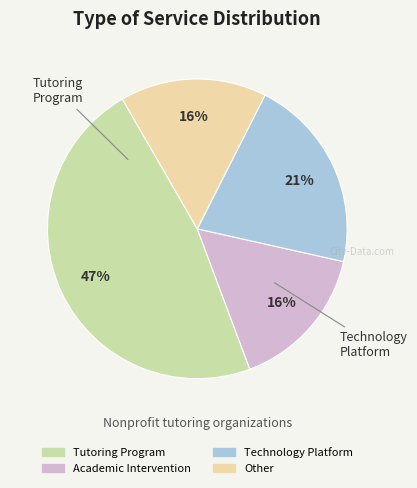

To the nearest percent, what is the average slice percentage?

25%